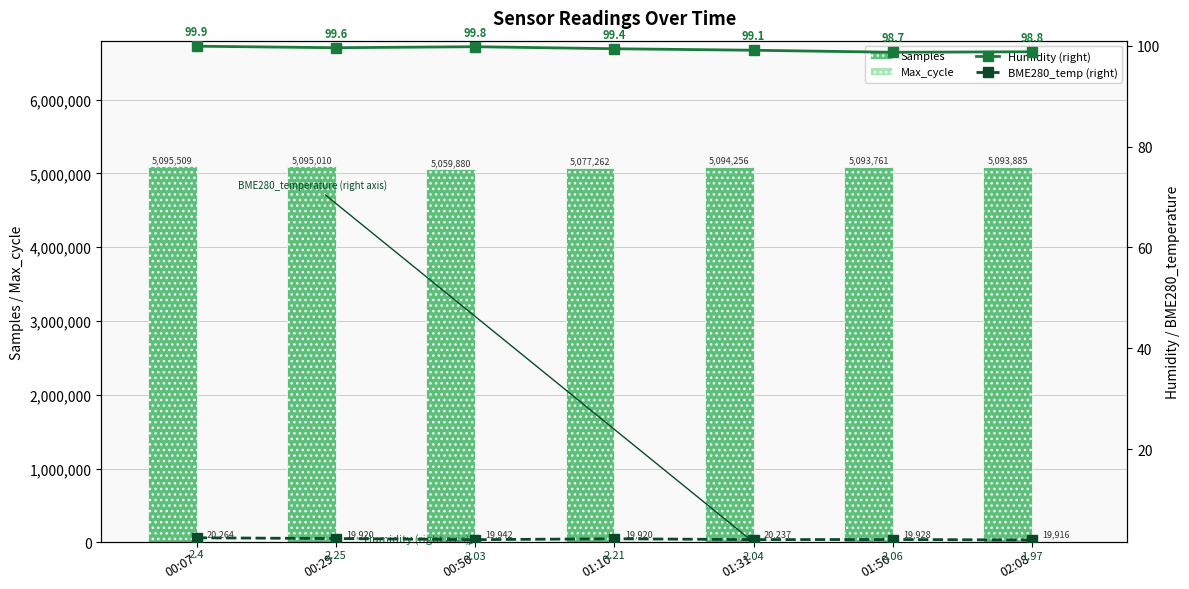

What is the maximum value shown in the chart?

5095509.0